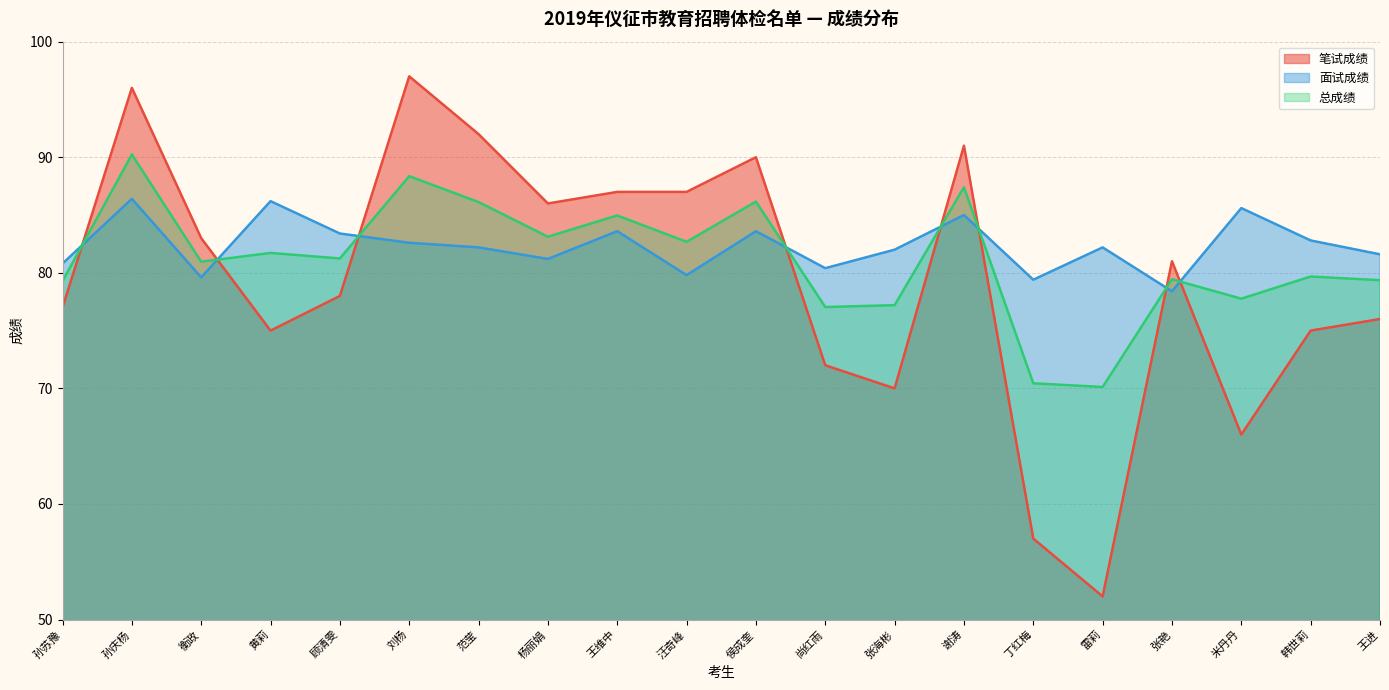

What position from the left is 汪奇峰?

10